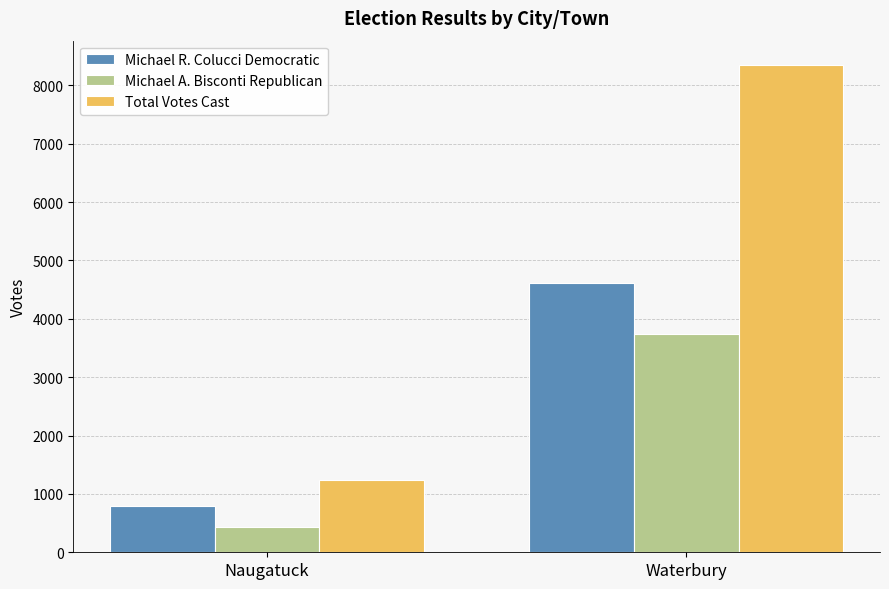

Reading right to left, what are all the values shown in this chart?

Michael R. Colucci Democratic: 4610	798
Michael A. Bisconti Republican: 3739	436
Total Votes Cast: 8349	1234